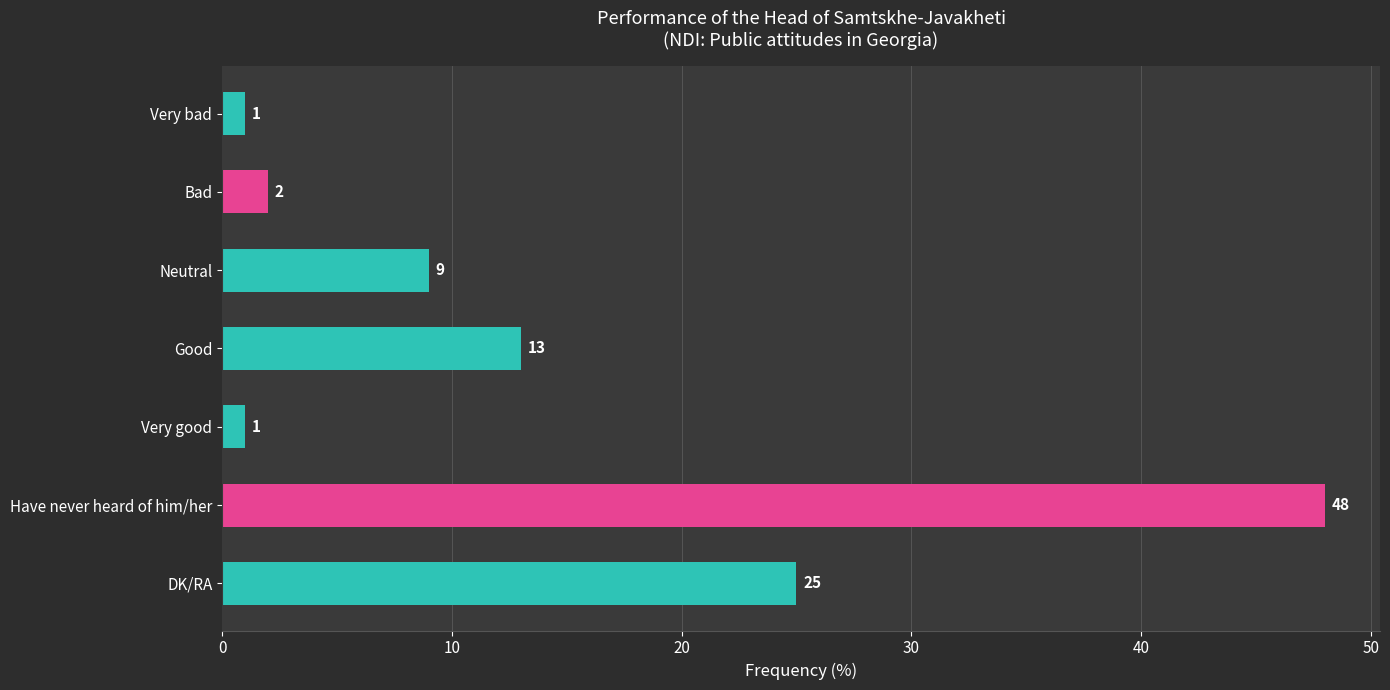

Between Have never heard of him/her and Bad, which is larger?

Have never heard of him/her